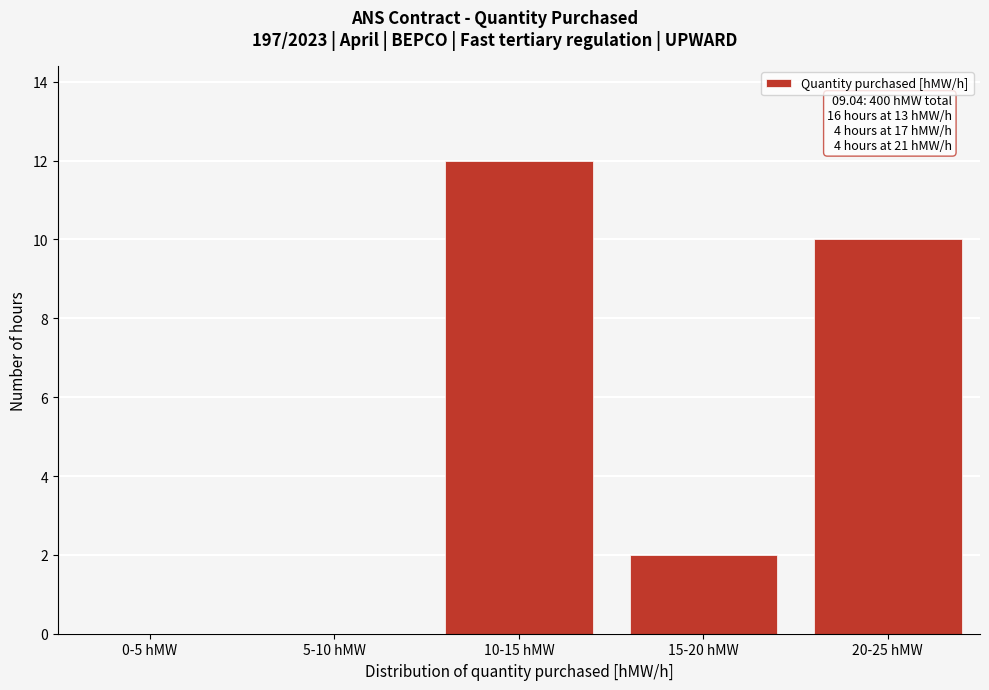

Reading right to left, extract all data points from this chart.

20-25 hMW=10	15-20 hMW=2	10-15 hMW=12	5-10 hMW=0	0-5 hMW=0